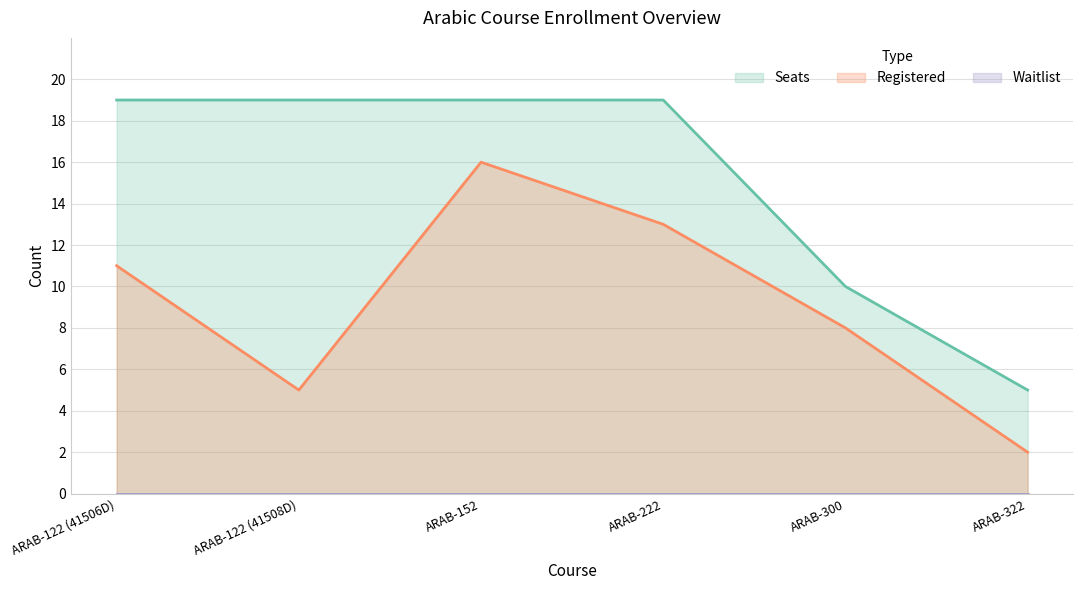

Does the chart have visible grid lines?

Yes